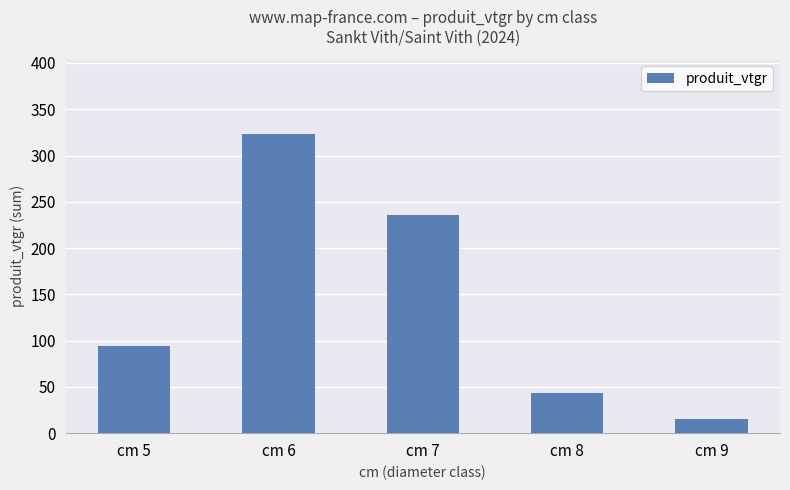

List the labels in order of value, largest first.

cm 6, cm 7, cm 5, cm 8, cm 9